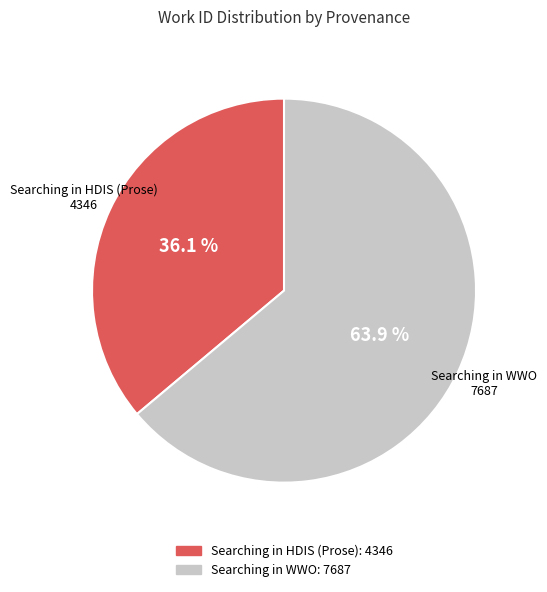

To the nearest percent, what portion does Searching in HDIS (Prose) represent?

36%